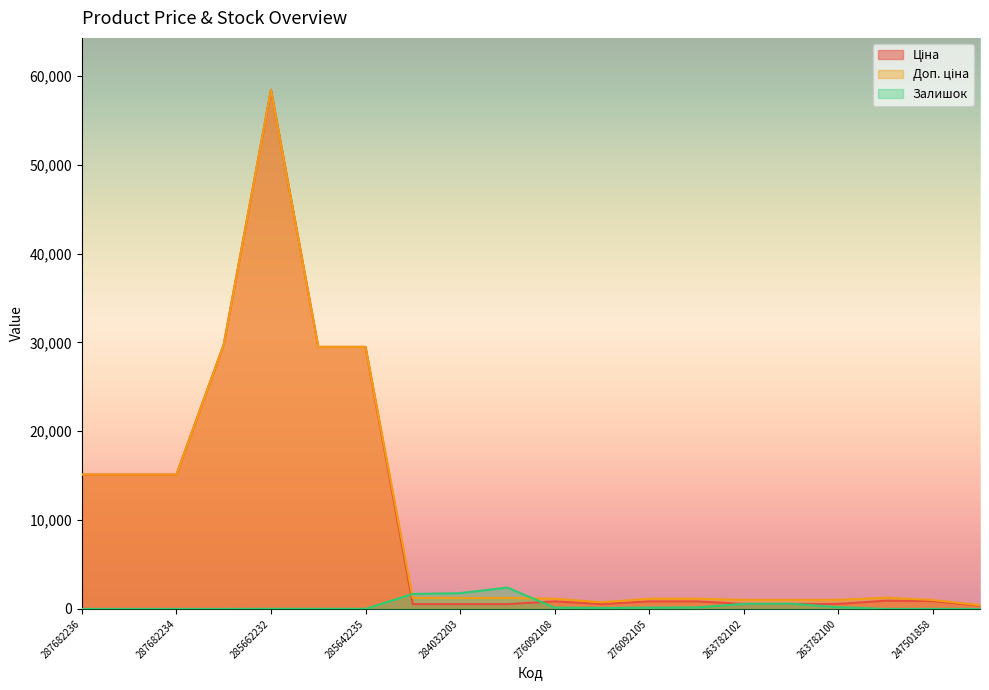

Reading left to right, extract all data points from this chart.

Ціна: 15120.0	15120.0	15120.0	29747.2	58426.5	29491.5	29491.5	539.0	539.0	539.0	848.4	551.5	848.4	848.4	564.0	564.0	564.0	923.4	878.4	365.1
Доп. ціна: 15120.0	15120.0	15120.0	29747.2	58426.5	29491.5	29491.5	1235.4	1235.4	1235.4	1149.7	747.0	1149.7	1149.7	1017.8	1017.8	1017.8	1263.2	1006.6	418.0
Залишок: 0.0	0.0	0.0	0.0	14.0	12.0	13.0	1682.0	1774.0	2400.0	144.0	107.0	149.0	167.0	566.0	587.0	195.0	0.0	0.0	0.0